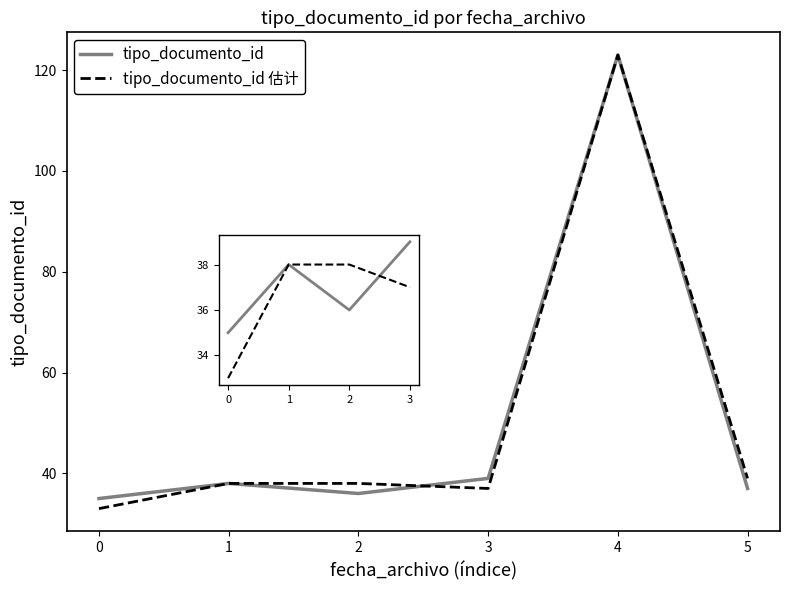

Is the value of tipo_documento_id at 3 greater than the value of tipo_documento_id 估计 at 0?

Yes